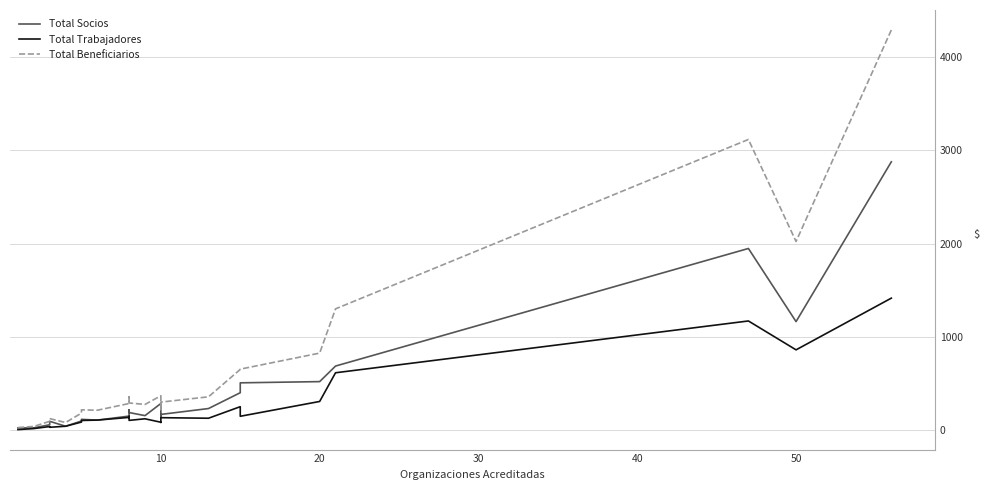

List the series in order of their peak value, lowest first.

Total Trabajadores, Total Socios, Total Beneficiarios